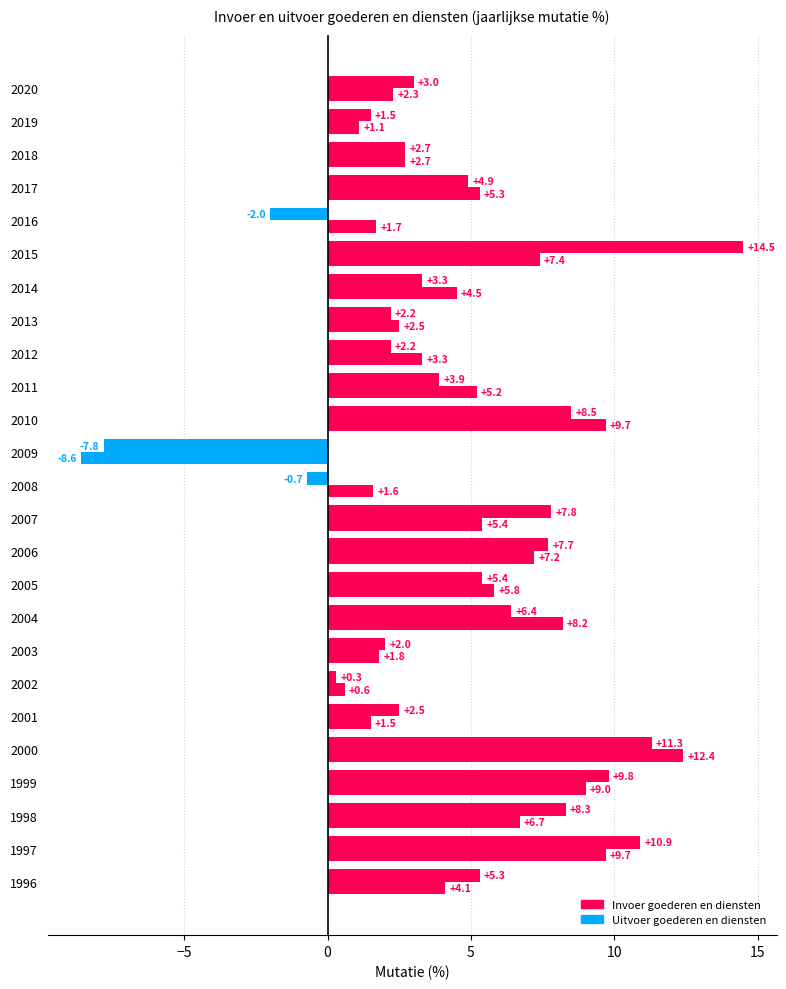

Count the number of categories in the chart.

25